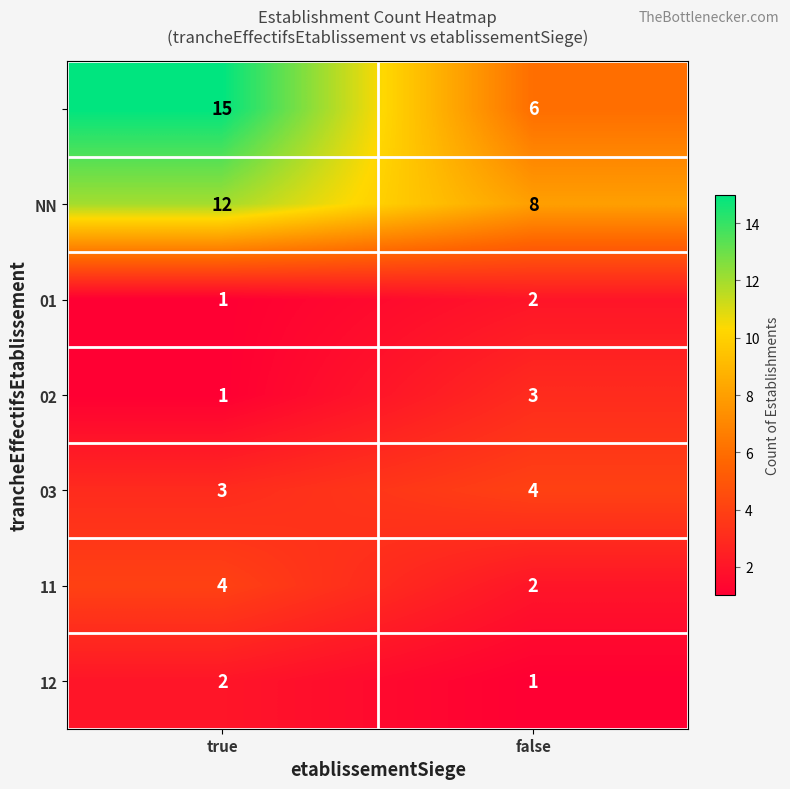

Which category has the highest value across all series?

true